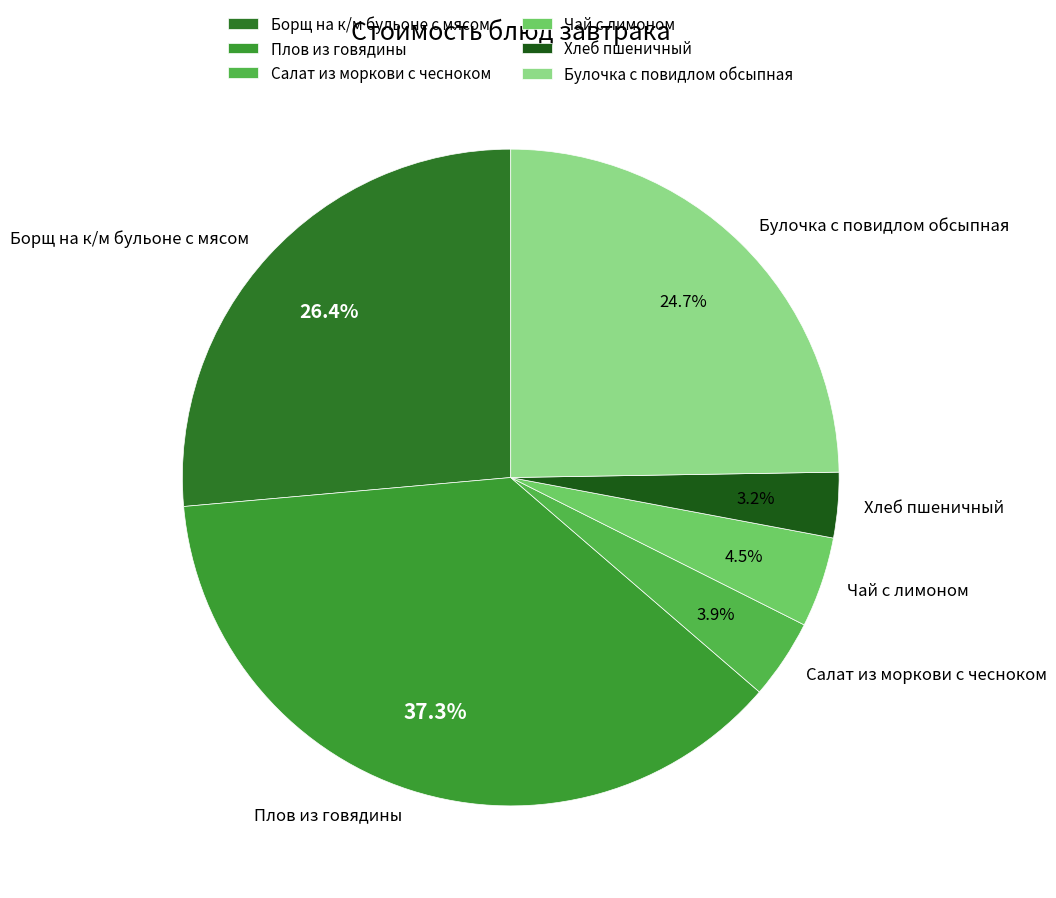

Is the sum of Булочка с повидлом обсыпная and Борщ на к/м бульоне с мясом greater than half?

Yes